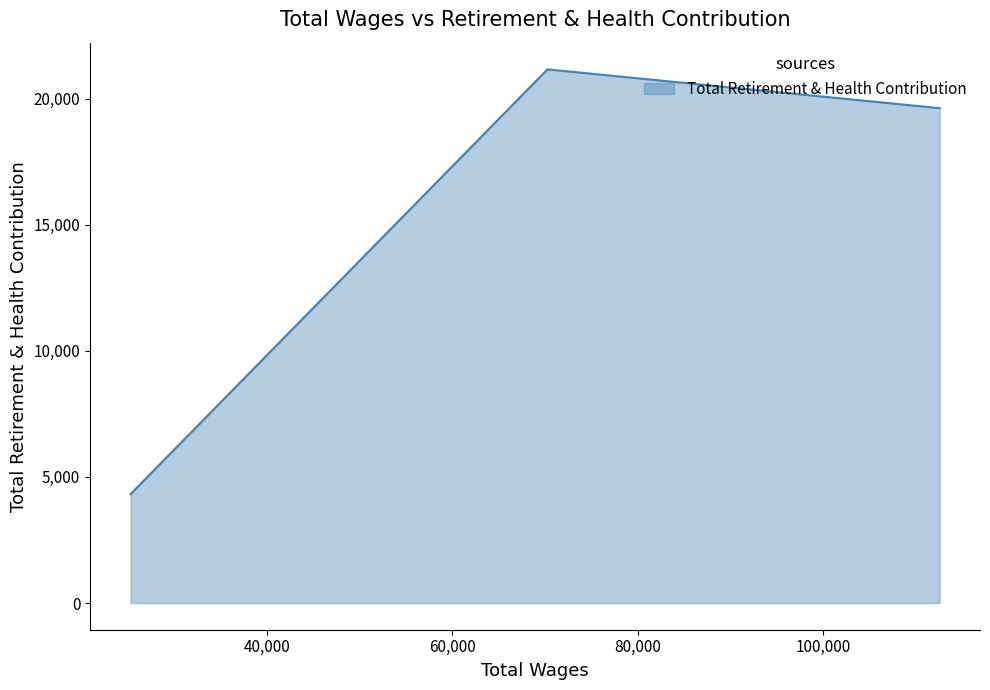

What is the sum of all values?

45109